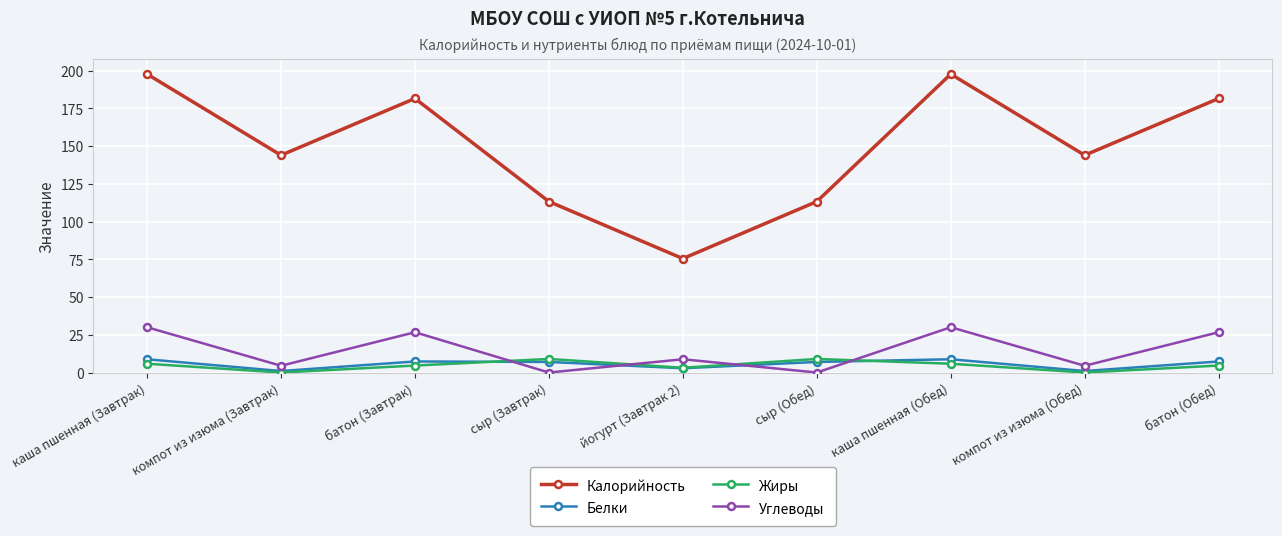

What value does the Углеводы series have at батон (Обед)?

26.7